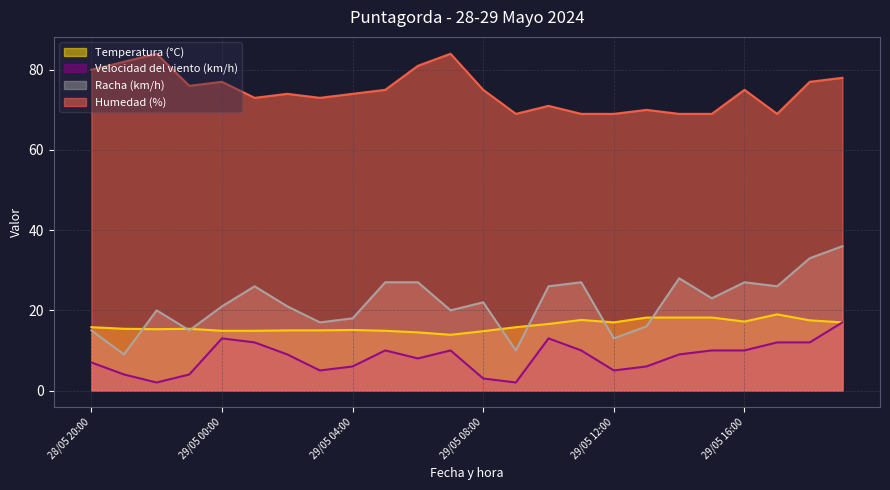

How many interior local valleys does the Racha (km/h) series have?

8